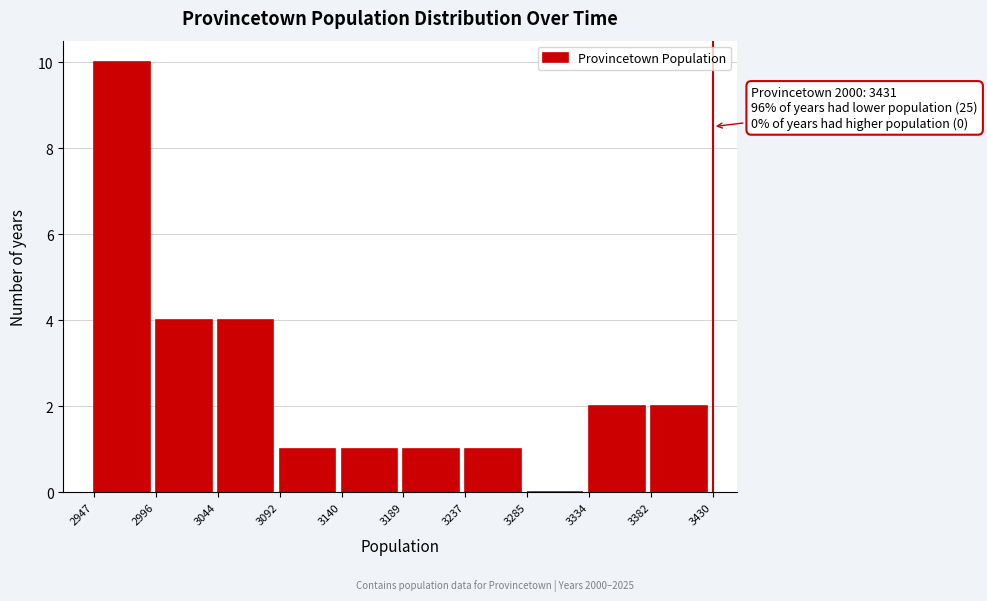

Which range on the x-axis has the tallest bar?

2947 to 2996